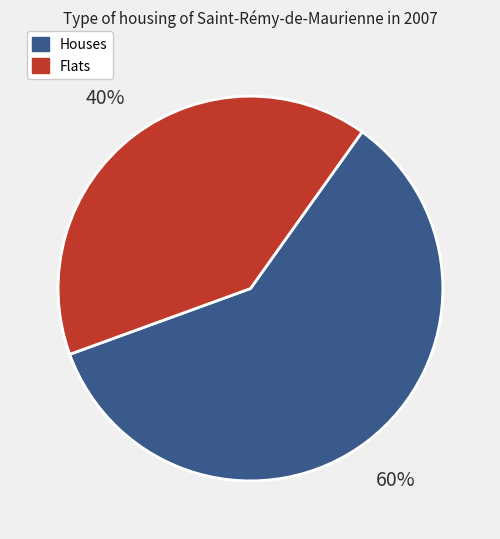

Is there a majority slice in this chart?

Yes